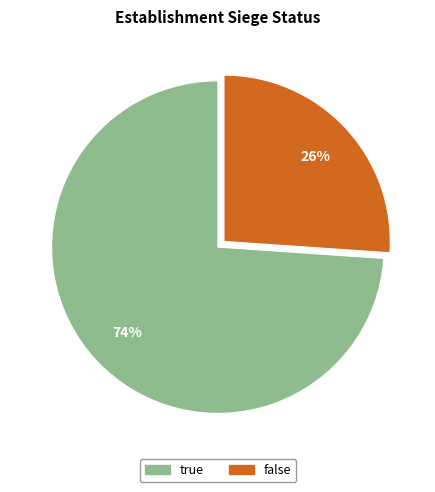

Do false and true together represent more than half of the pie?

Yes